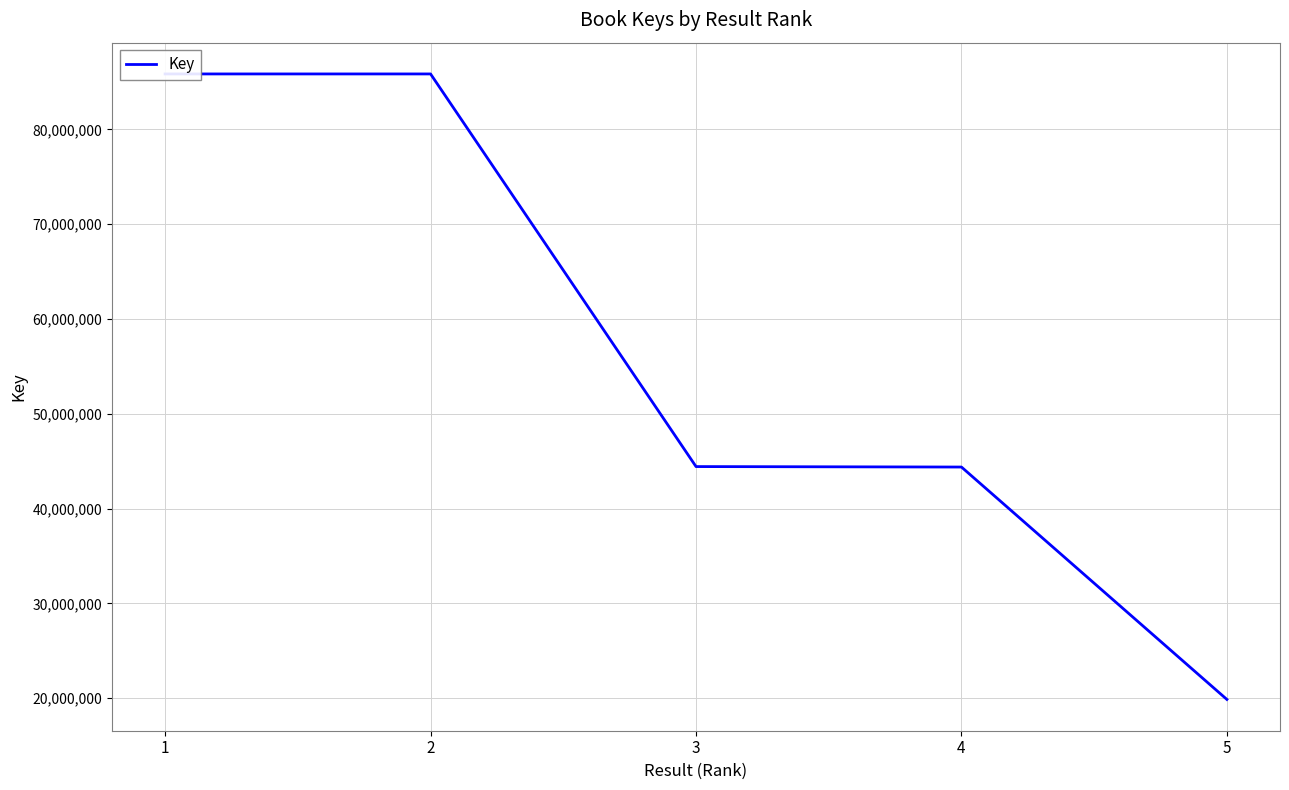

Read the value at 2, to the nearest 50.

85845200